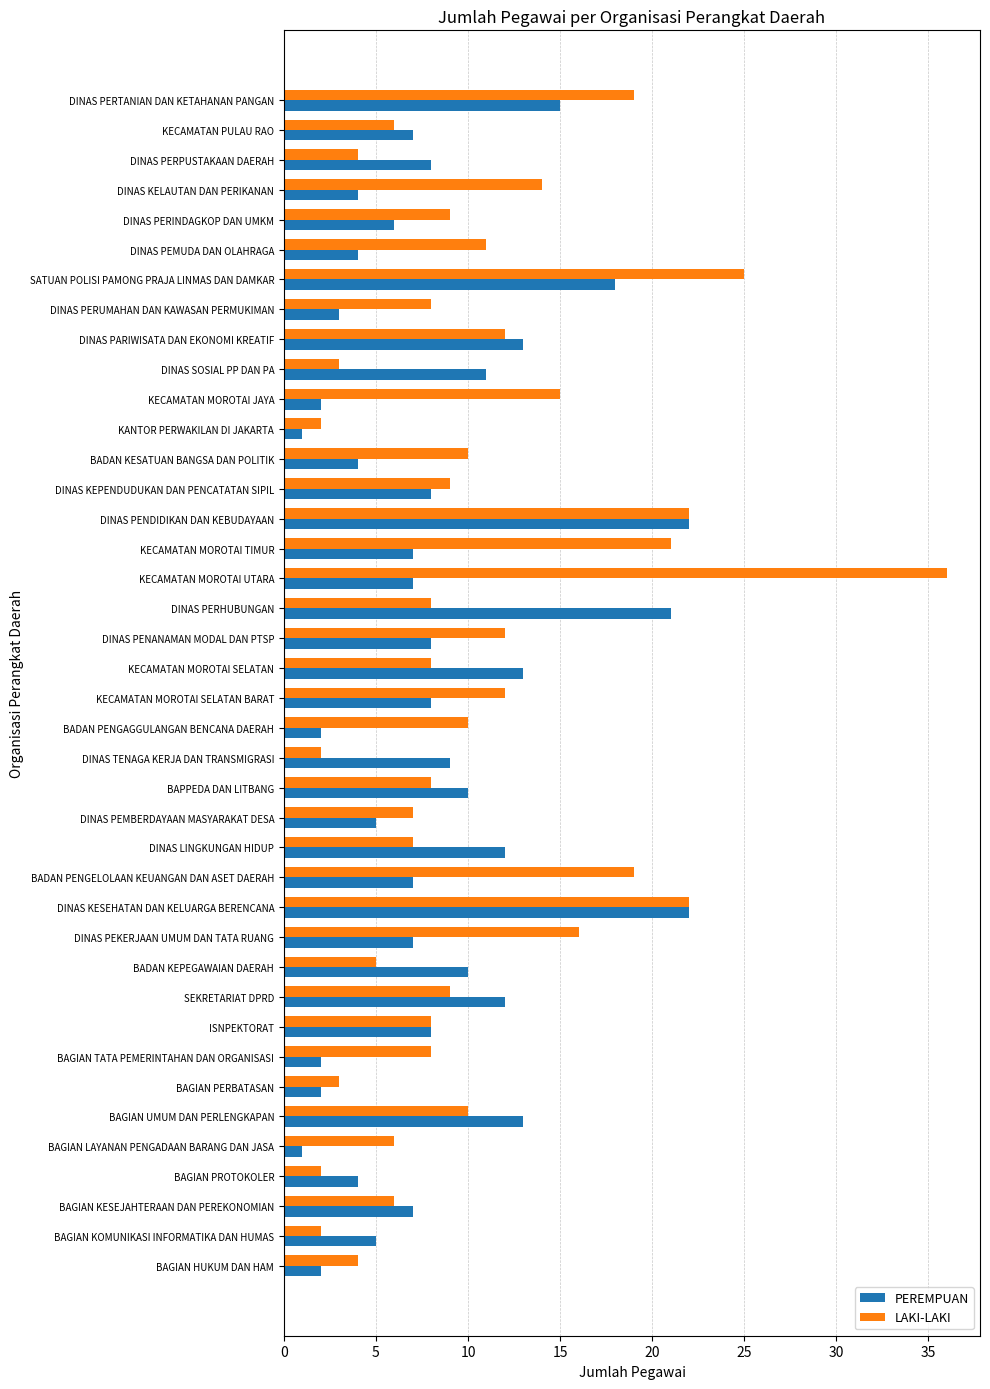

Rank the series by their average value, from highest to lowest.

LAKI-LAKI, PEREMPUAN